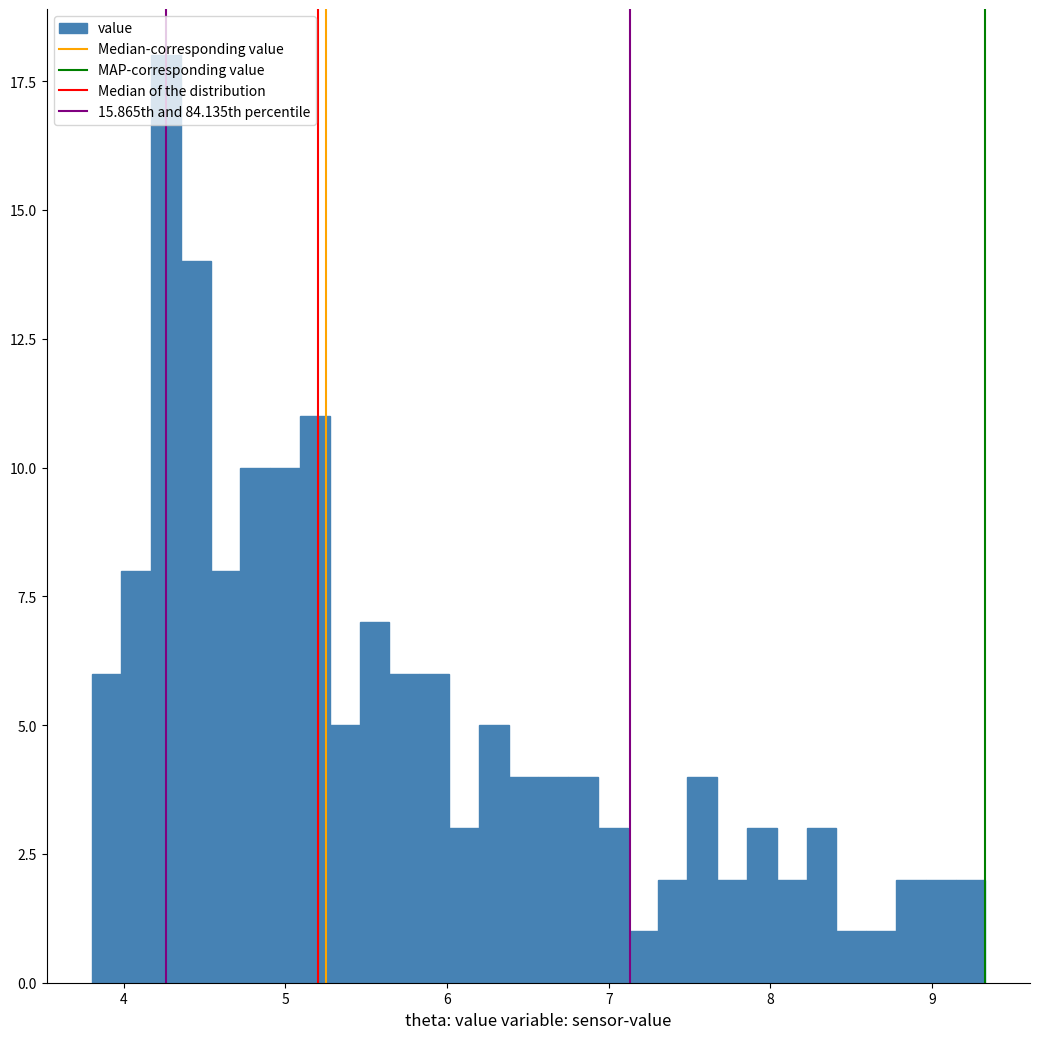

Around what value on the x-axis is the tallest bar? Give the approximate position of its centre, as read against the axis.

4.3